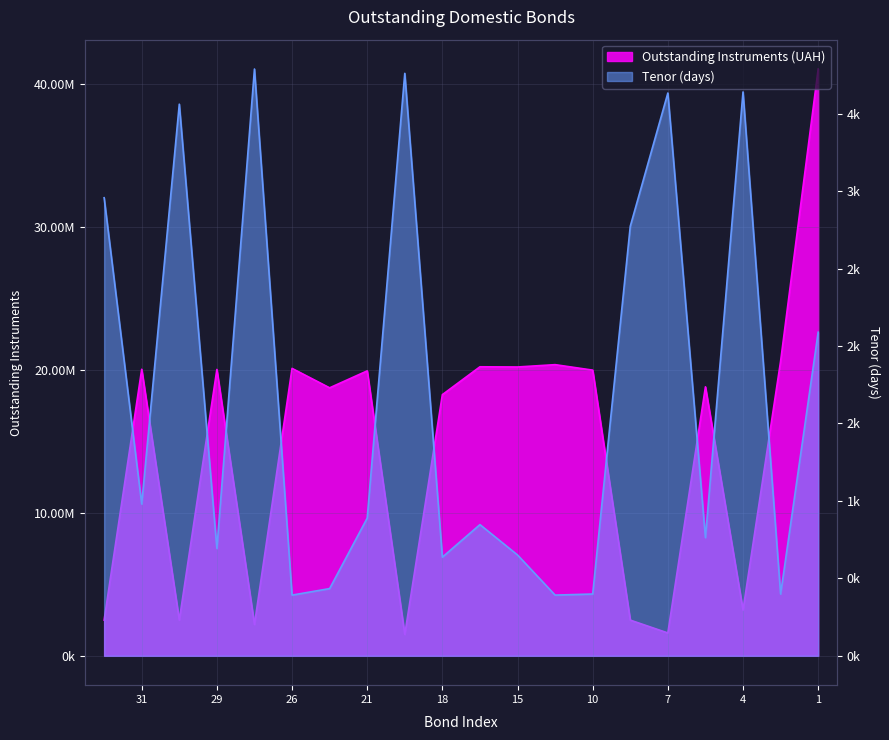

What is the average value of the Tenor (days) series?

1684